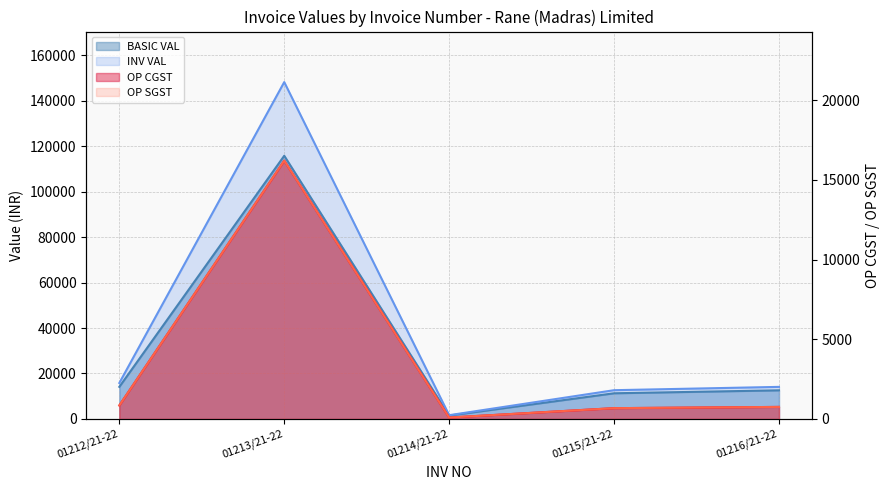

True or false: OP CGST and BASIC VAL intersect in this chart.

False